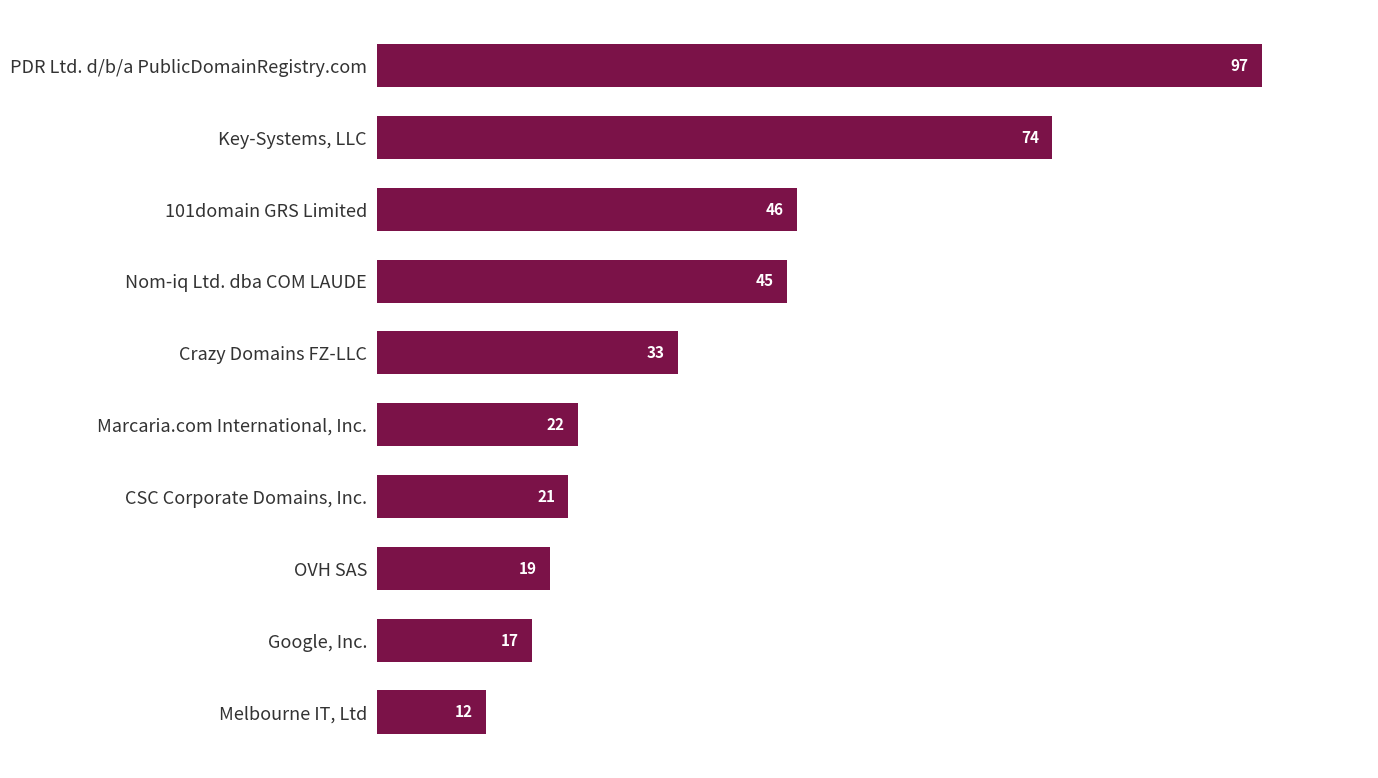

At which label is the value closest to 54?

101domain GRS Limited